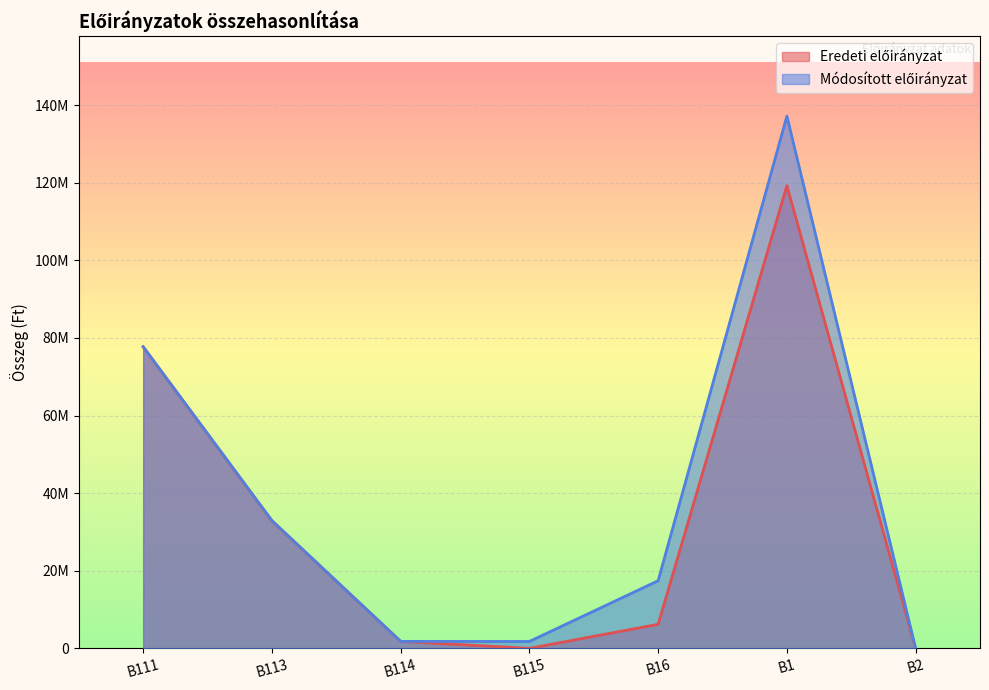

What is the total value across all series at B115?

1781894